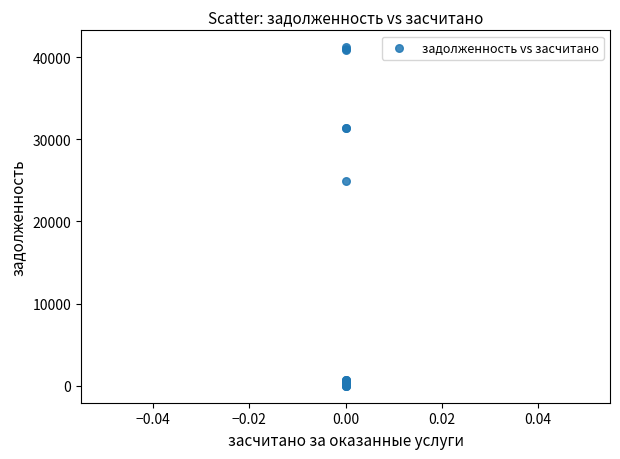

What Y value in the scatter plot is closest to 20604?

24869.9